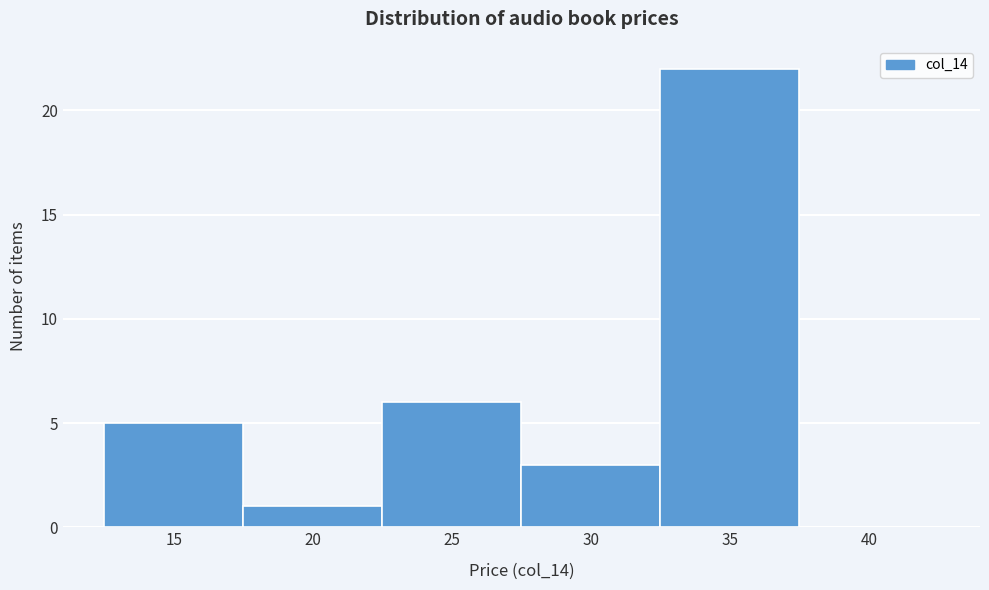

Which label corresponds to the largest value in the chart?

35